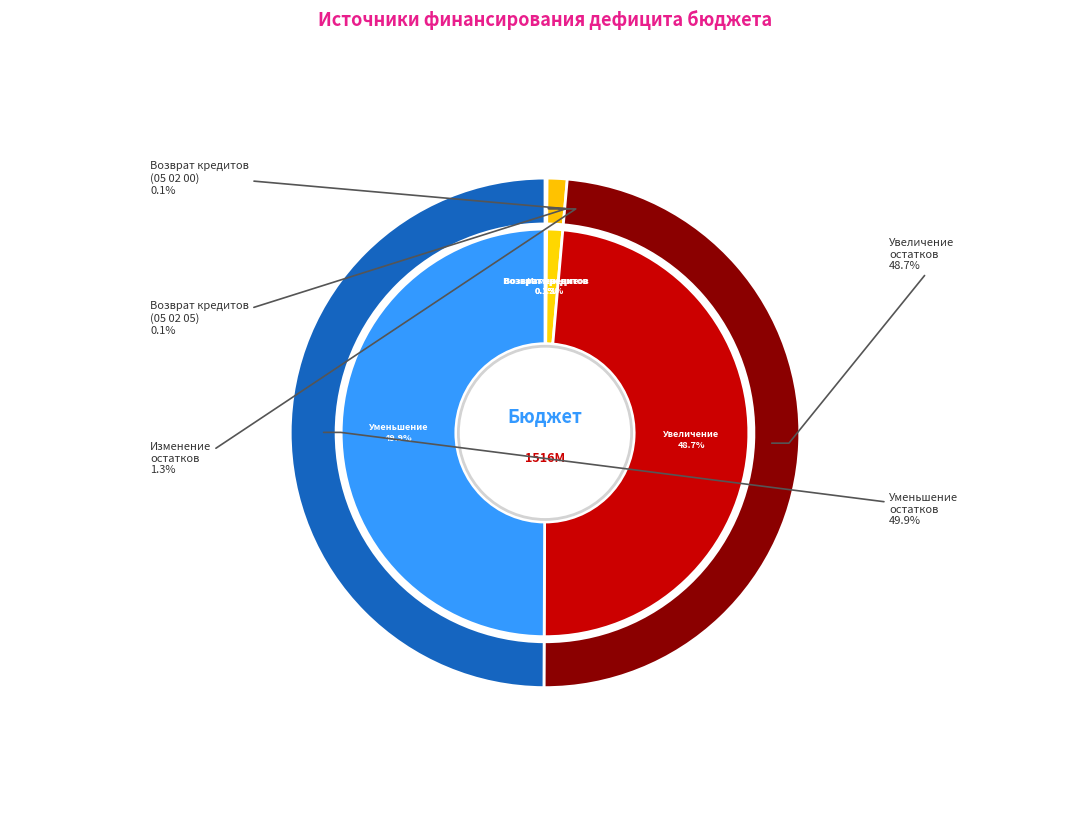

To the nearest percent, what is the combined percentage of Возврат бюджетных кредитов (05 02 00) and Уменьшение остатков средств бюджетов?

50%